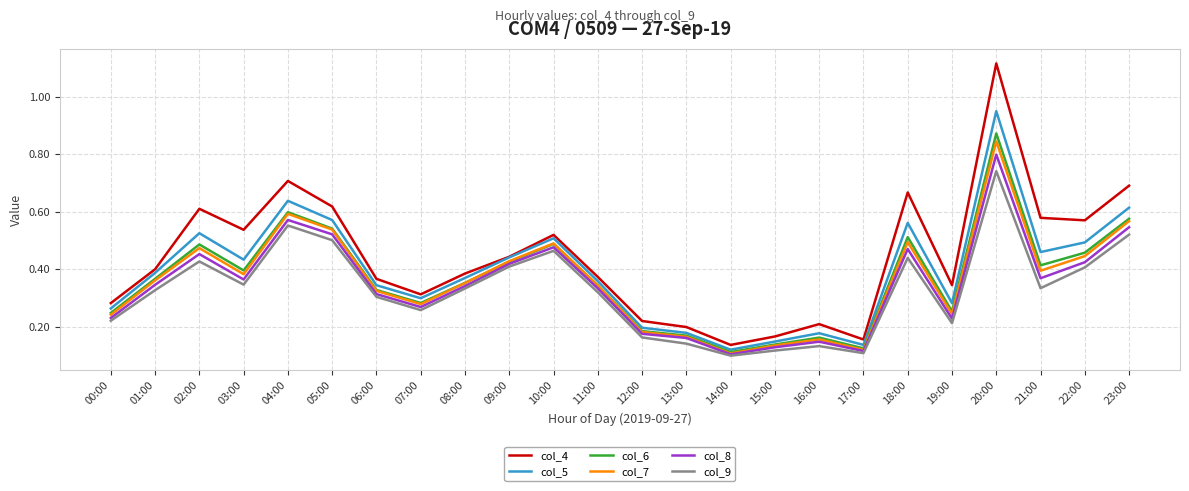

Which series has the largest range (max minus min)?

col_4